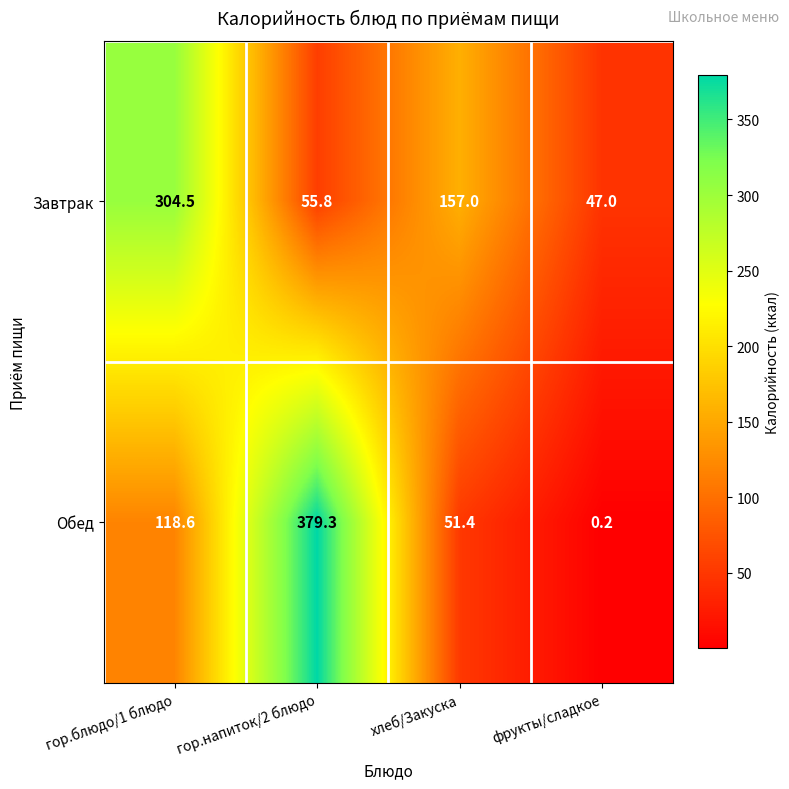

Count the number of categories in the chart.

4